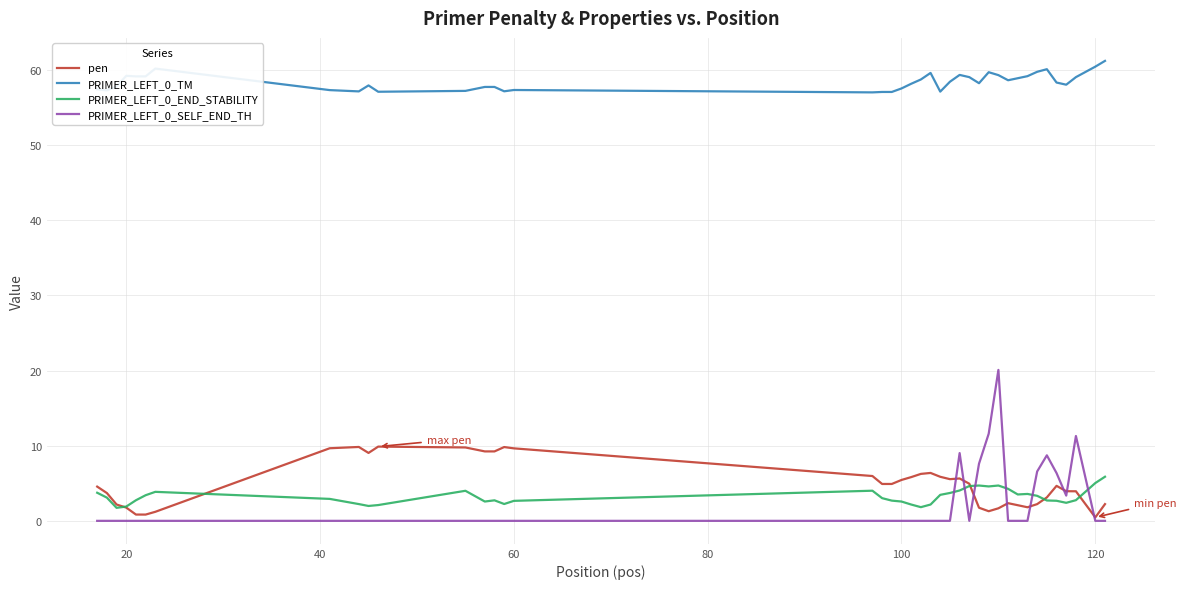

Which series has the widest spread of values?

PRIMER_LEFT_0_SELF_END_TH